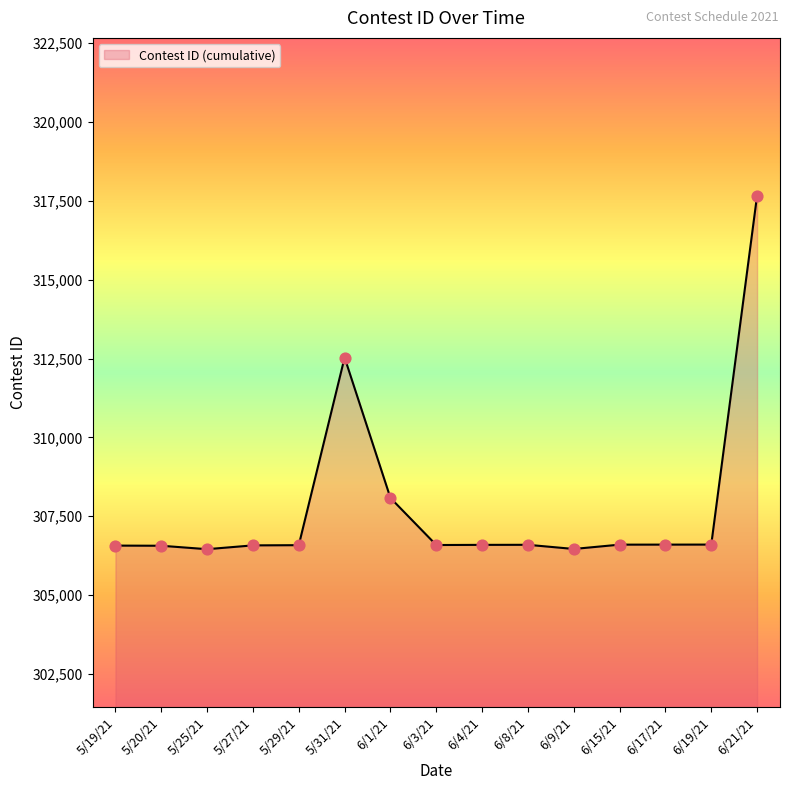

Approximately how many times larger is the value at 6/17/21 compared to 6/8/21?

1.0